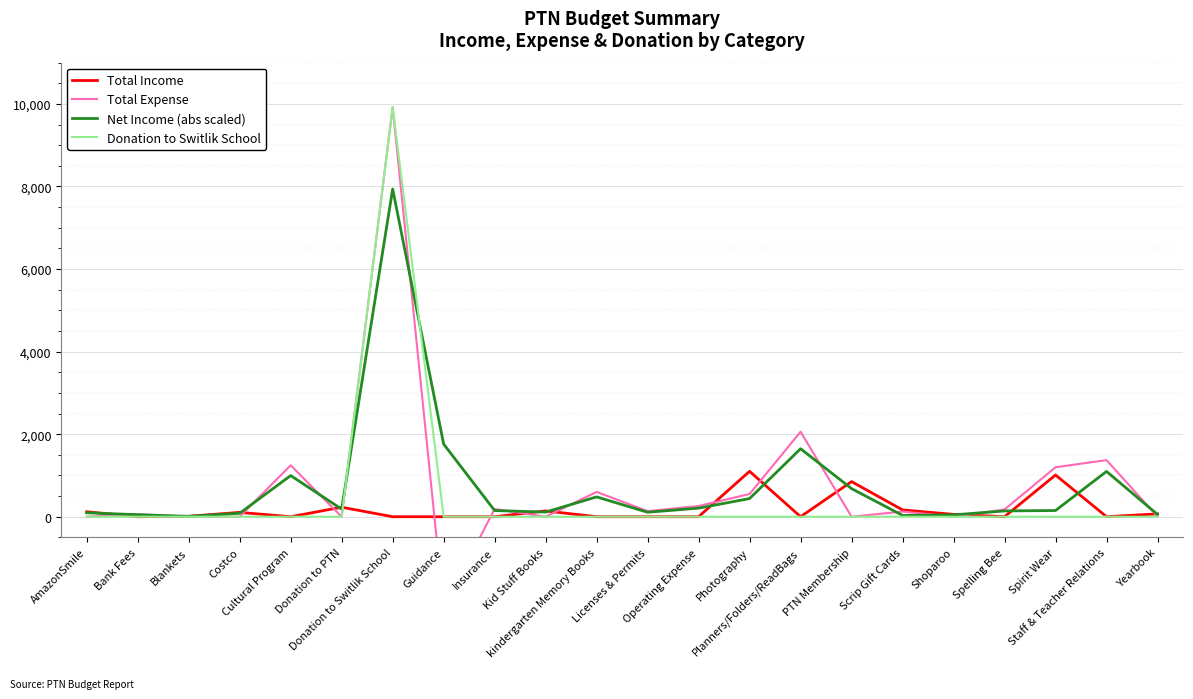

What is the maximum value for Donation to Switlik School?

9922.5